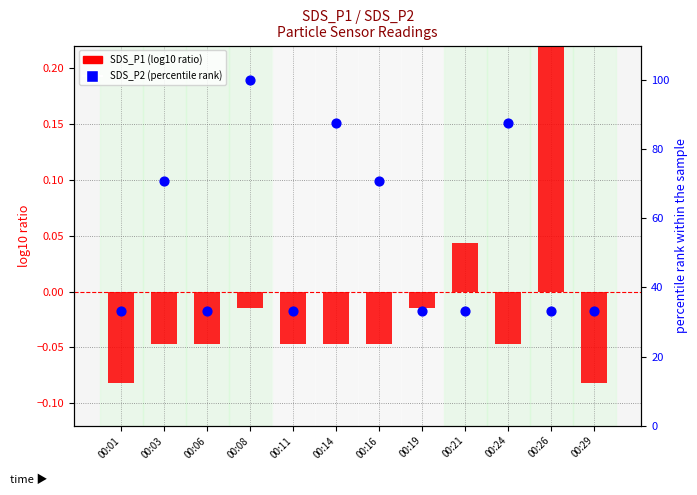

Which series reaches the minimum Y coordinate?

SDS_P1 (log10 ratio)